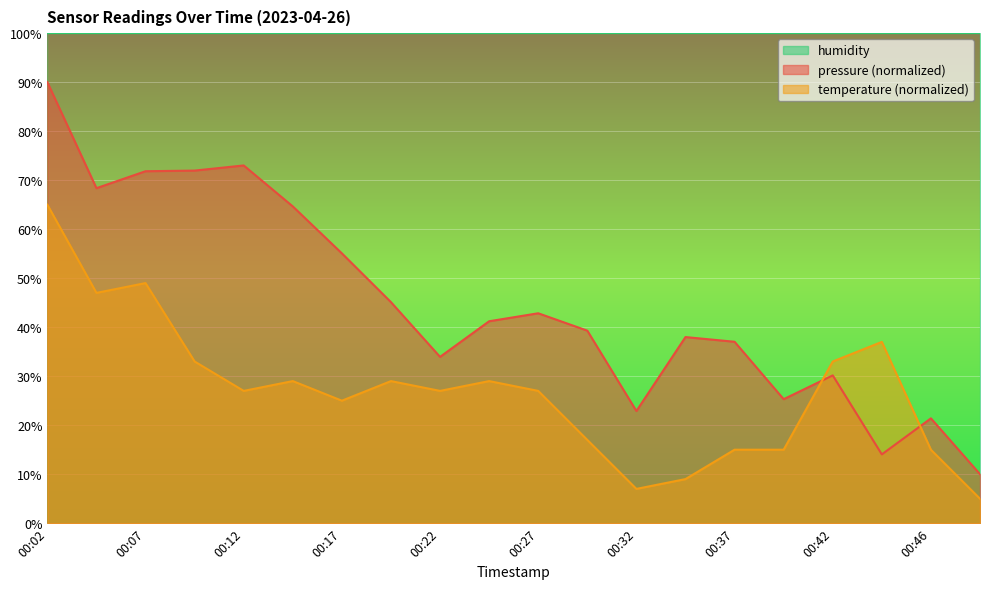

What is the average value of the temperature series?

27.0